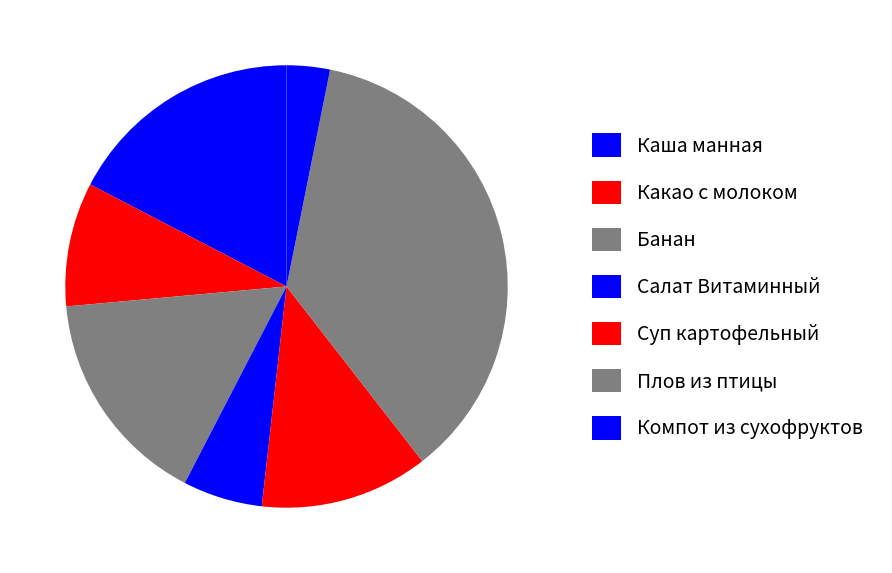

How many slices are in this pie chart?

7